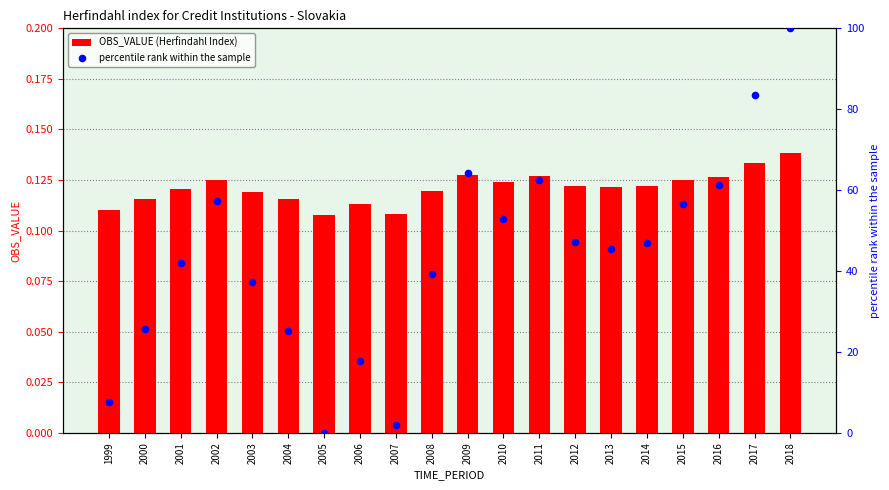

At how many categories does at least one series exceed 81?

2